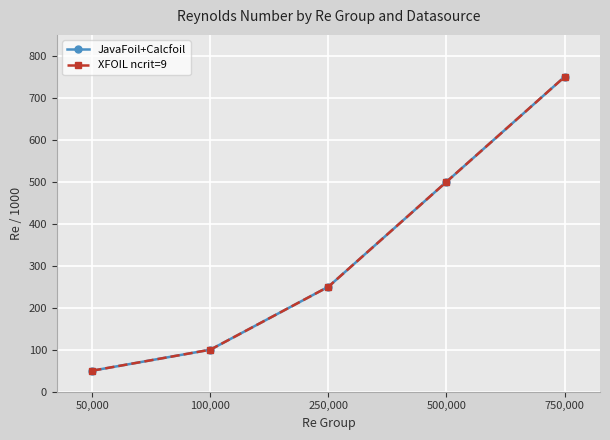

Is this an area chart (filled region under the line)?

No